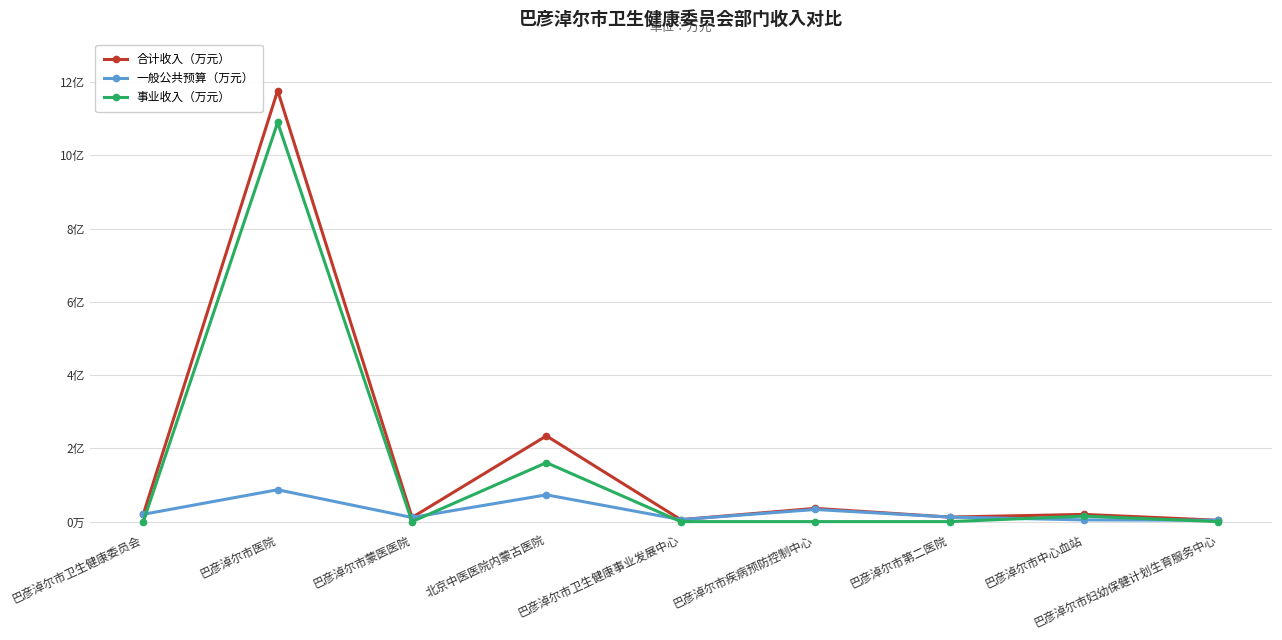

True or false: 合计收入（万元） has a value of 1969.8 at 巴彦淖尔市中心血站.

True